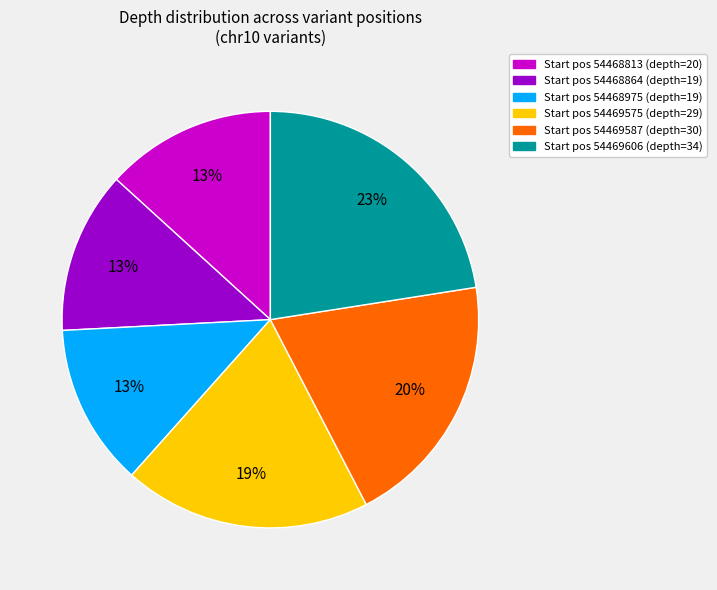

To the nearest percent, what is the difference between the largest and smallest slice percentages?

10%